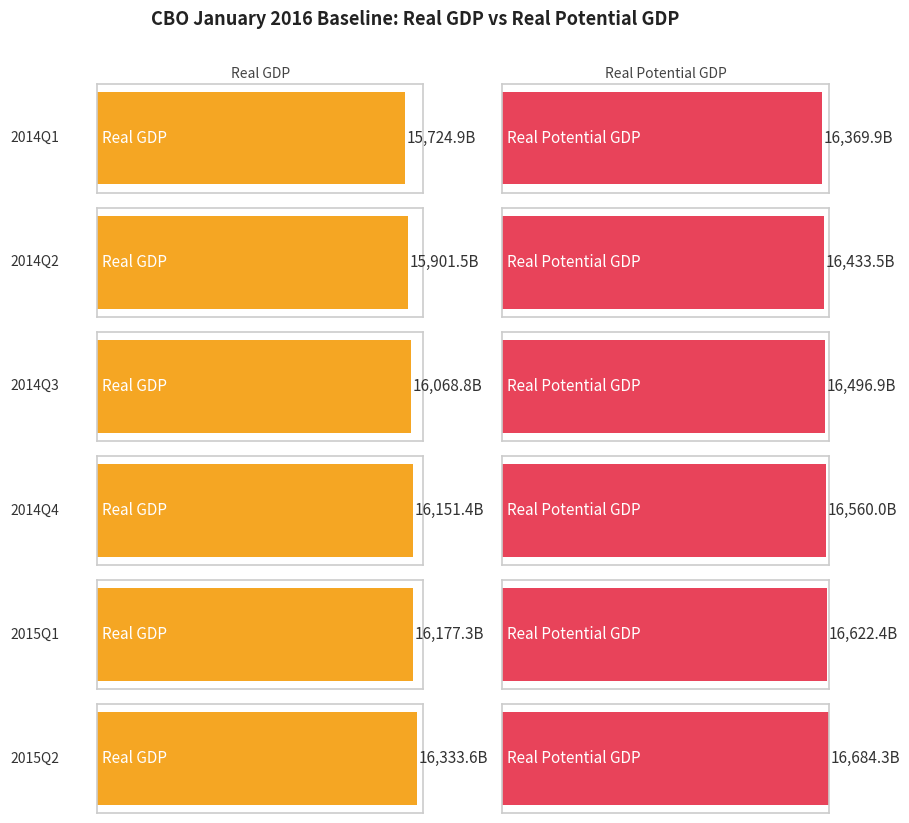

At which category is the sum across all series the highest?

2015Q2